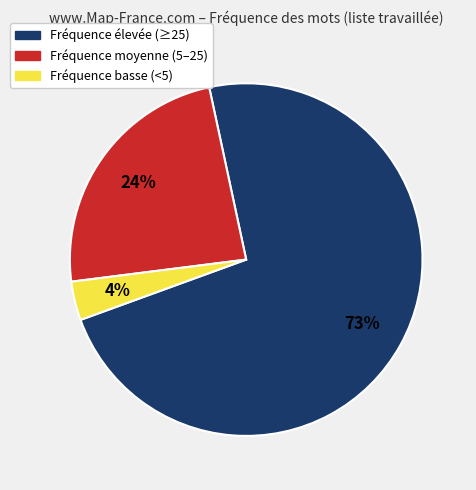

Combined, do Fréquence basse (<5) and Fréquence élevée (≥25) account for over 50%?

Yes